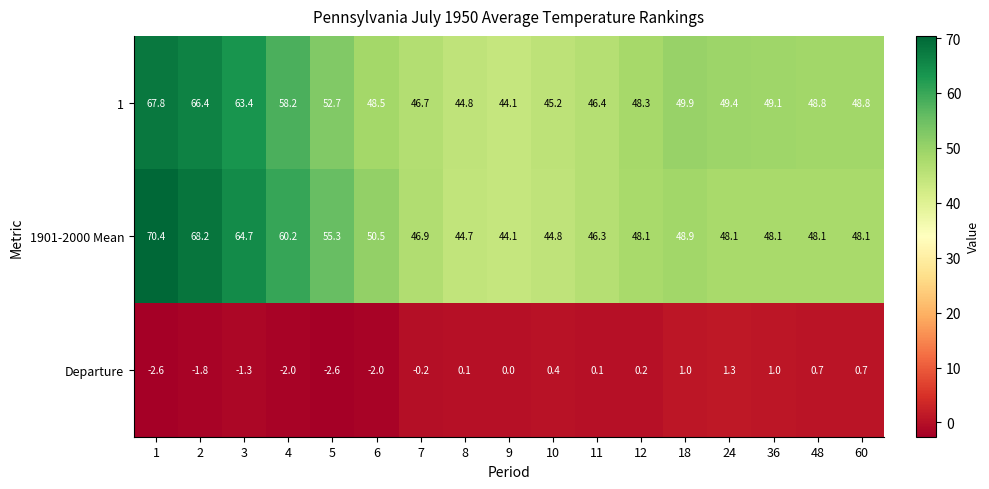

Which series has the largest total across all categories?

1901-2000 Mean